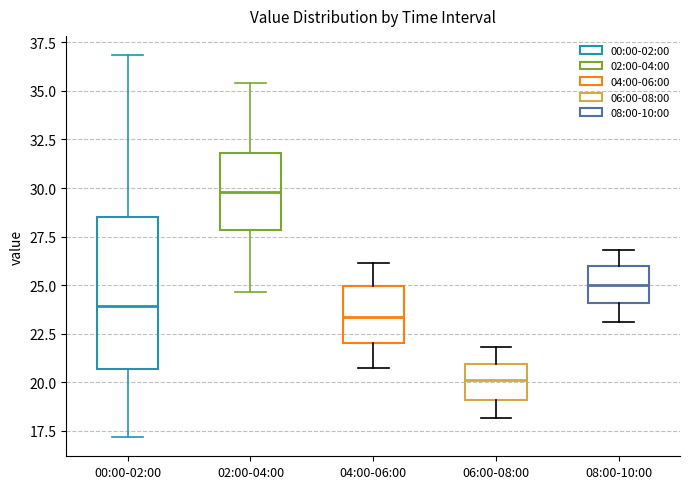

Which box has the highest median line?

02:00-04:00